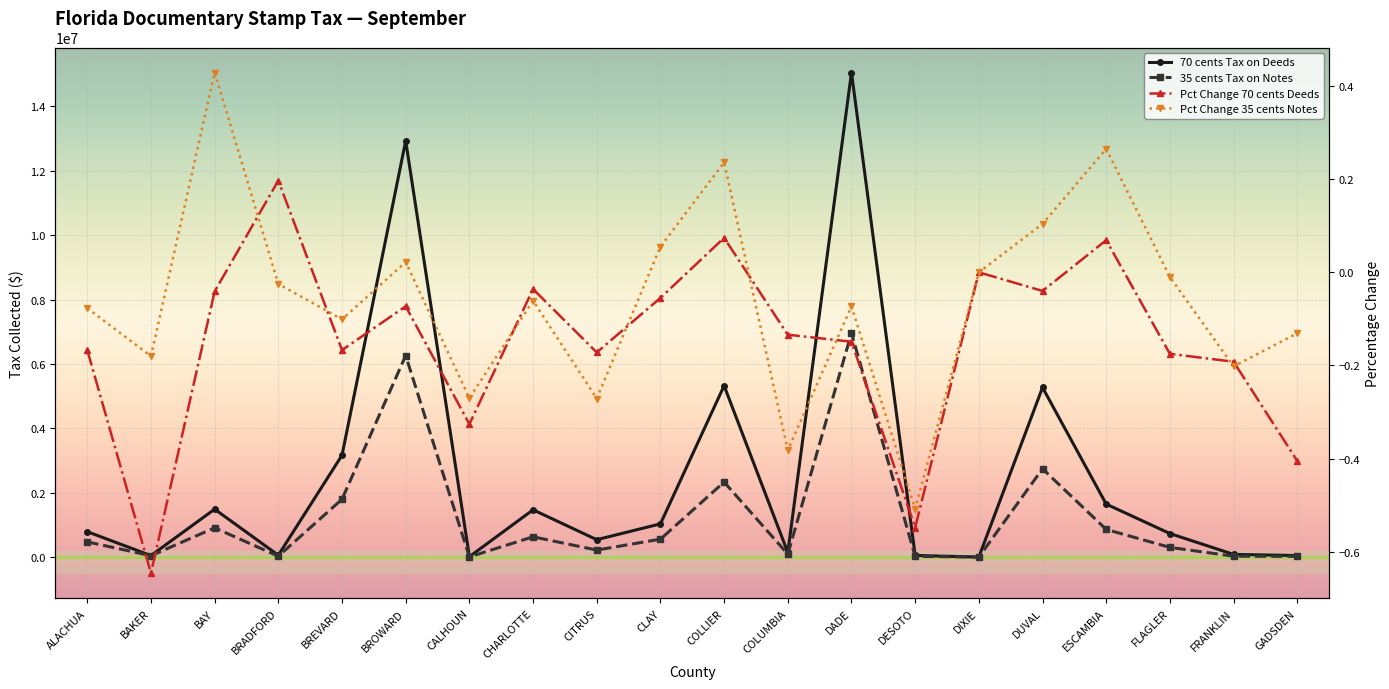

What is the difference between the maximum and minimum values in the Pct Change 35 cents Notes series?

0.9